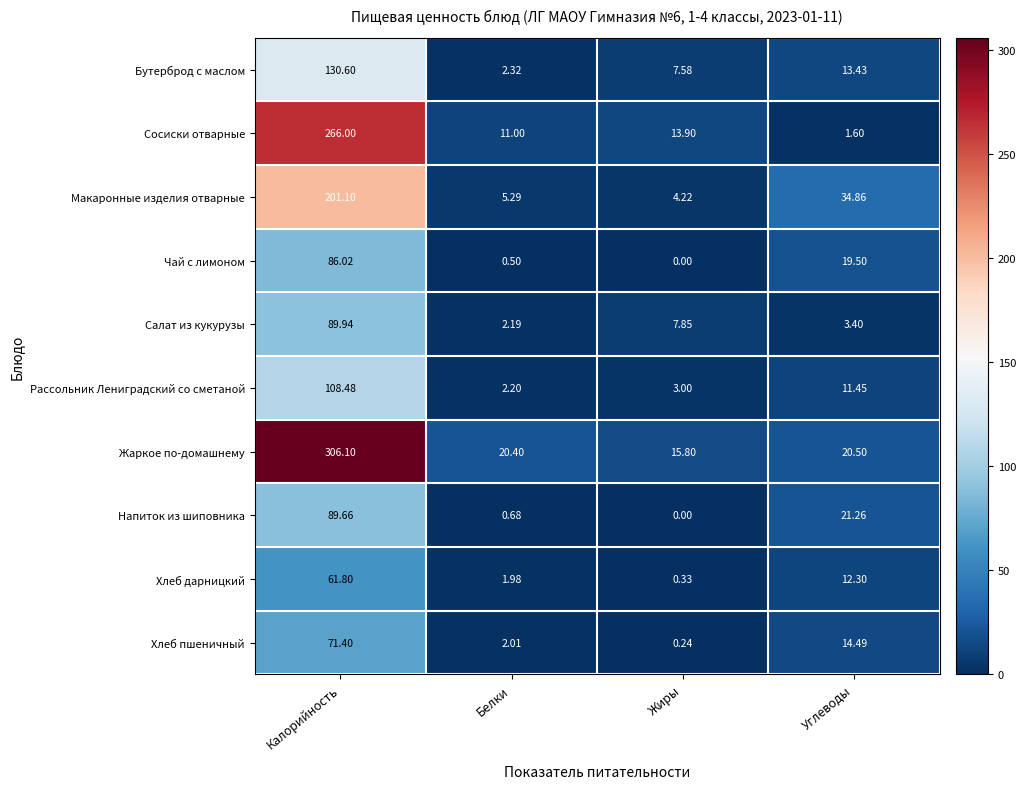

Where does the Напиток из шиповника series first go above 21?

Калорийность